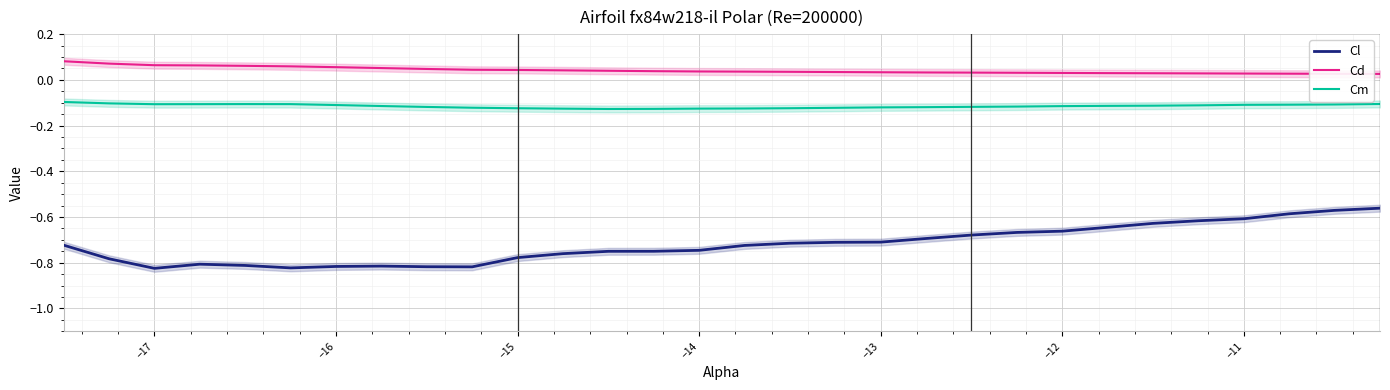

The value of Cm at −13 is -0.2. True or false?

False